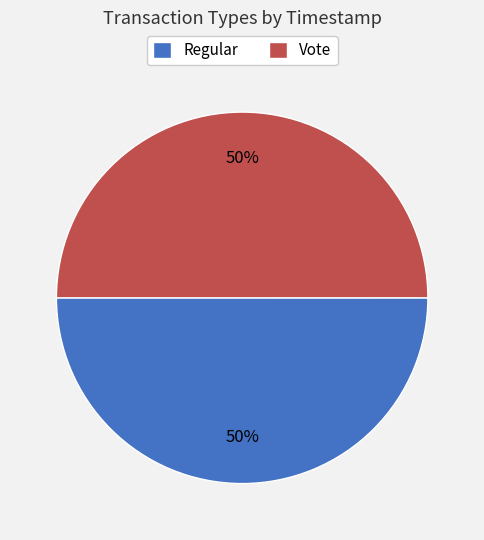

To the nearest percent, what is the combined percentage of Vote and Regular?

100%